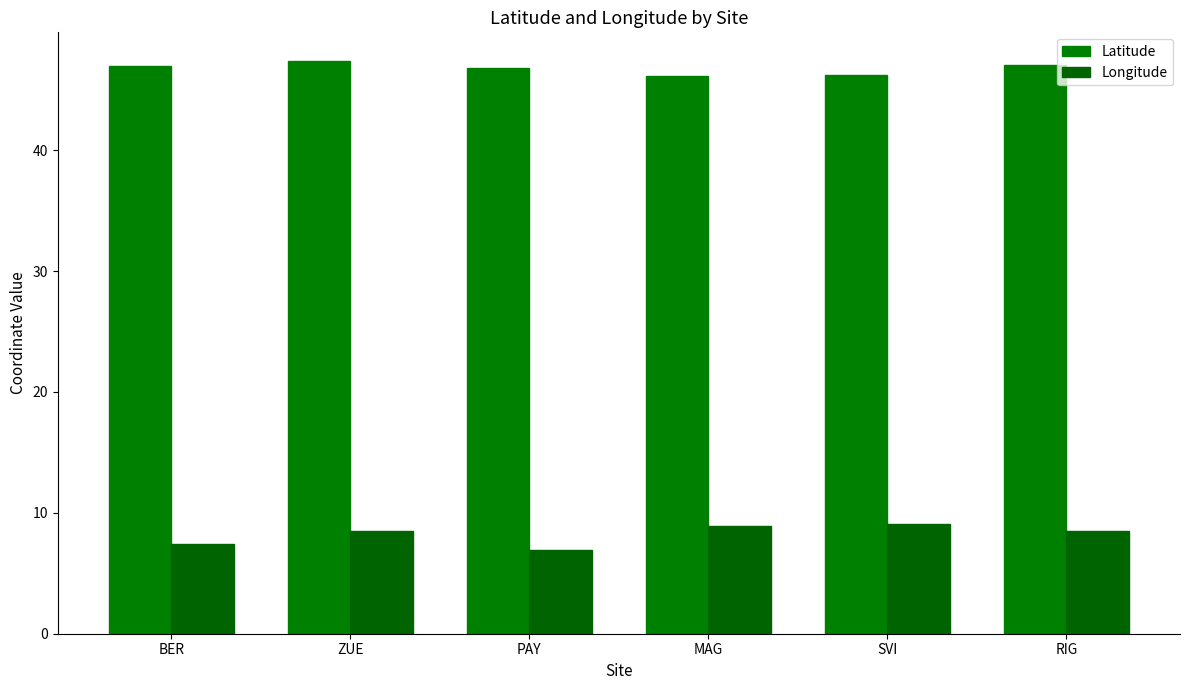

Rank the categories by Longitude value from highest to lowest.

SVI, MAG, ZUE, RIG, BER, PAY